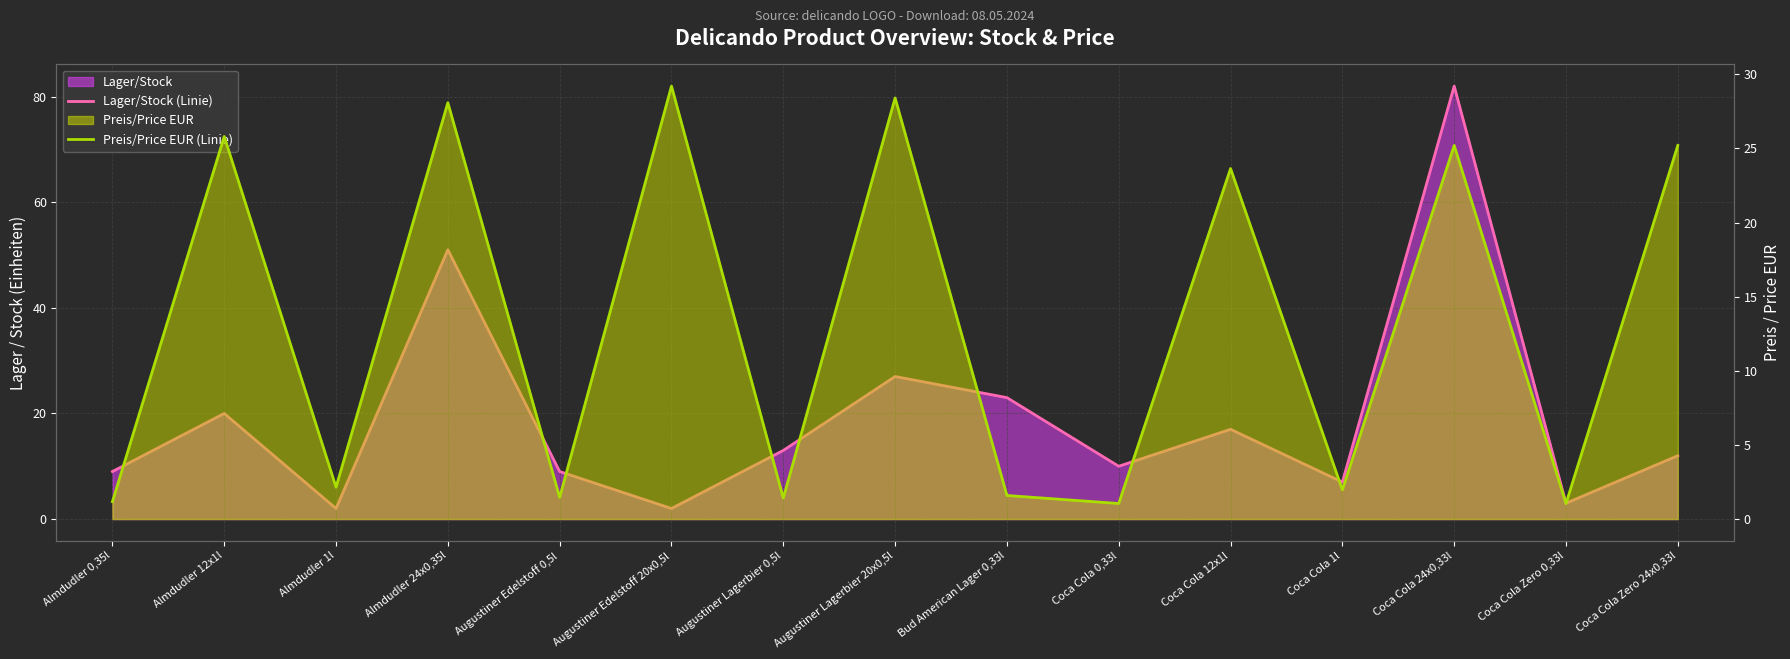

True or false: Lager/Stock (Linie) has more than 0 interior local peaks.

True